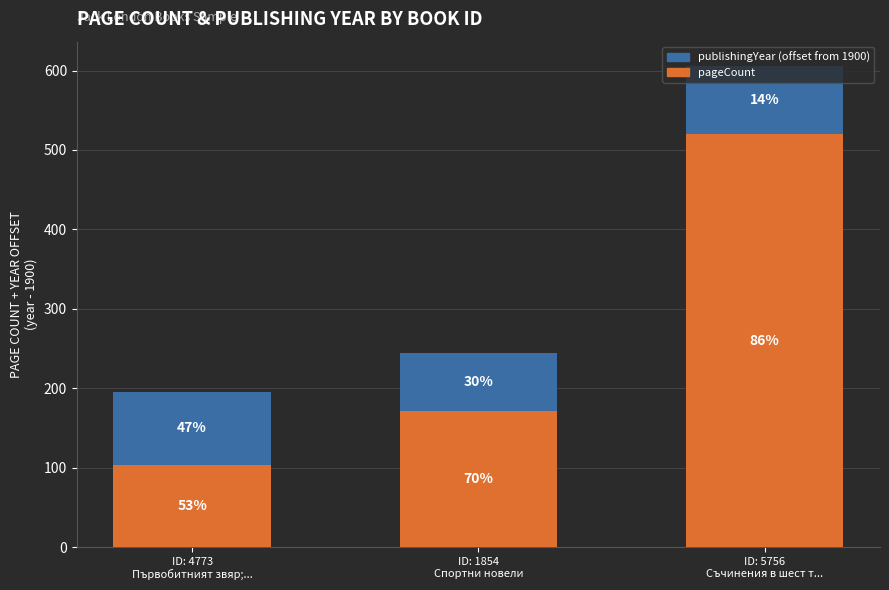

At how many categories does at least one series exceed 144?

2